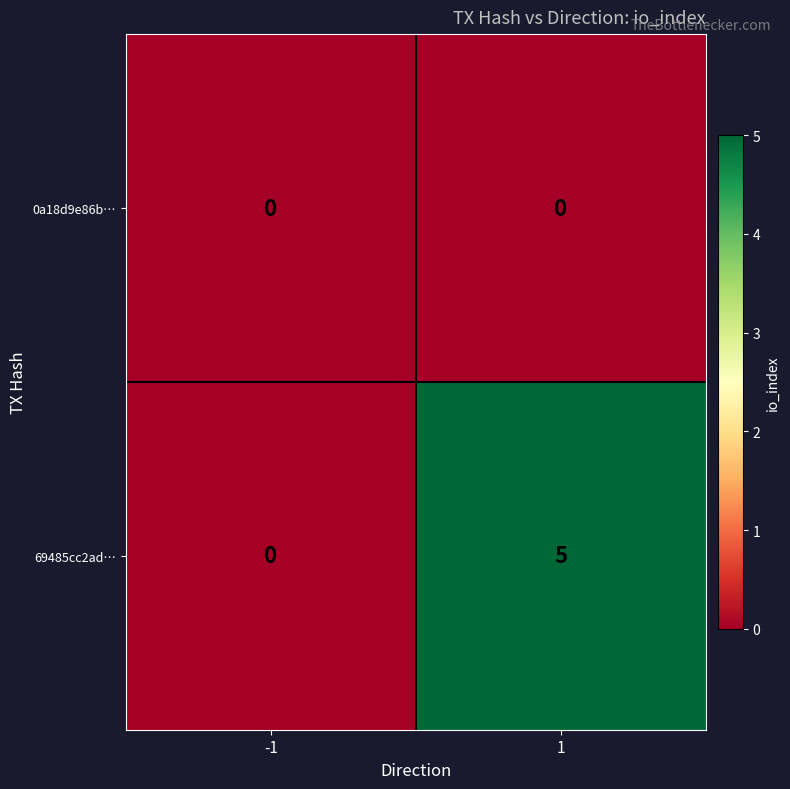

At how many categories does at least one series exceed 4?

1